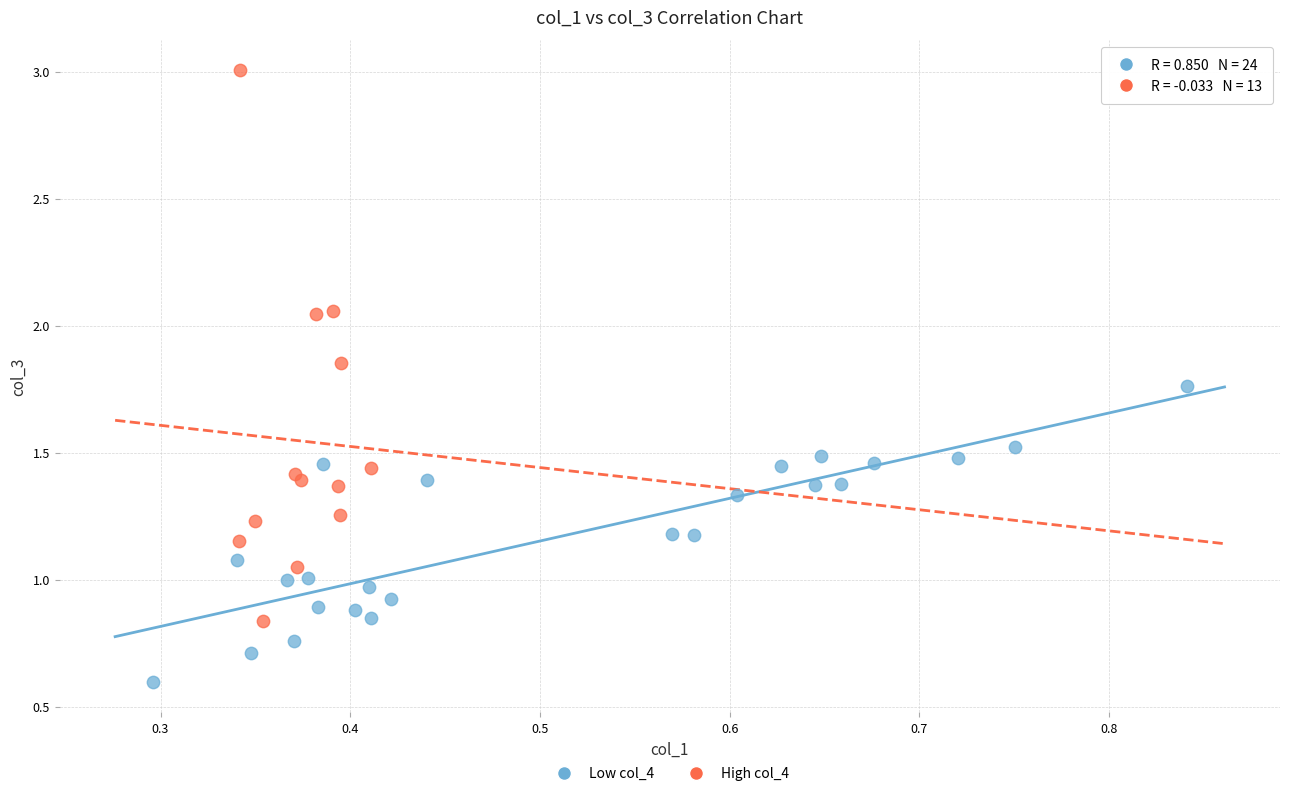

Which series has the widest spread of Y values?

High col_4